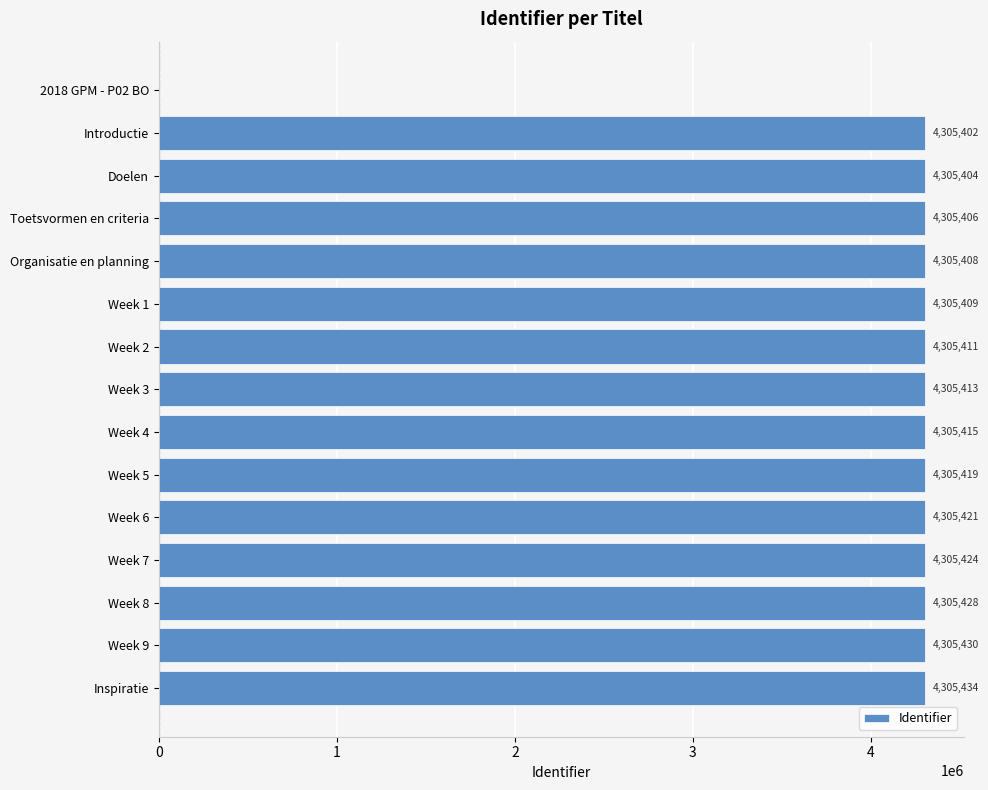

What is the sum of the values at Week 2 and Inspiratie?

8610845